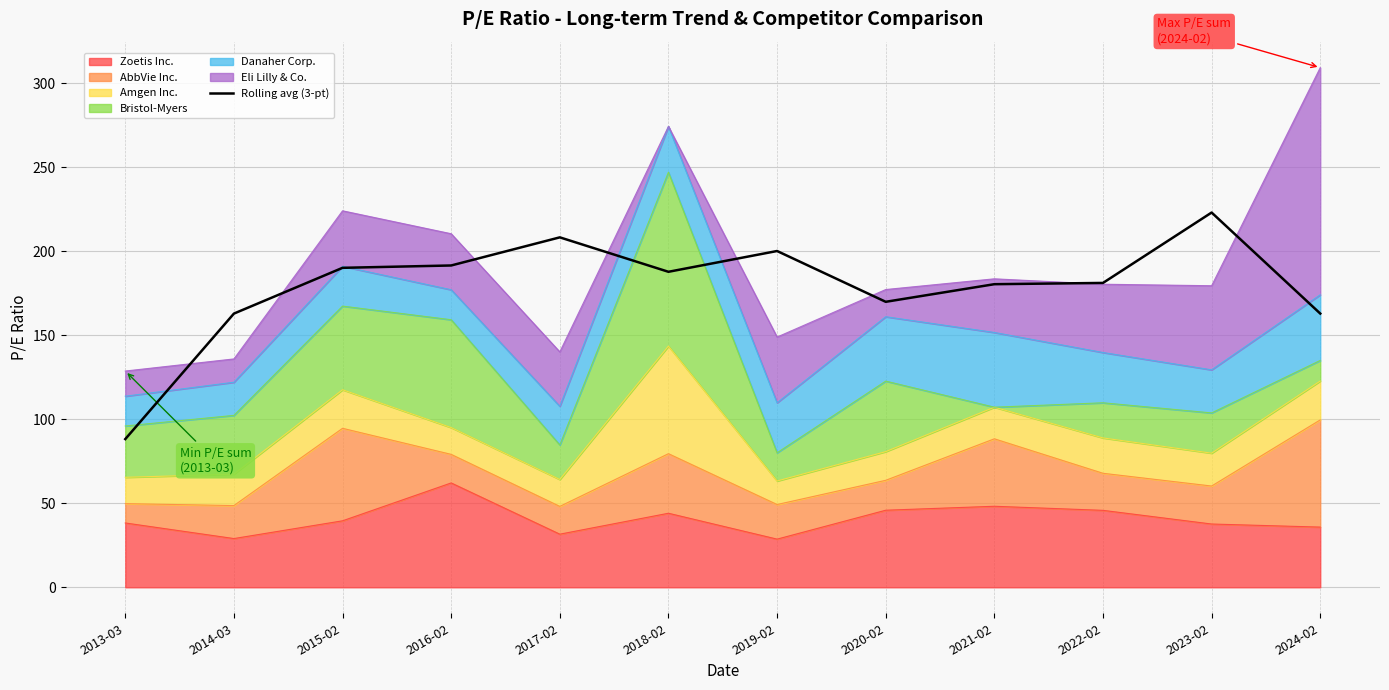

Is it true that the value at 2024-02 is 163.0?

True